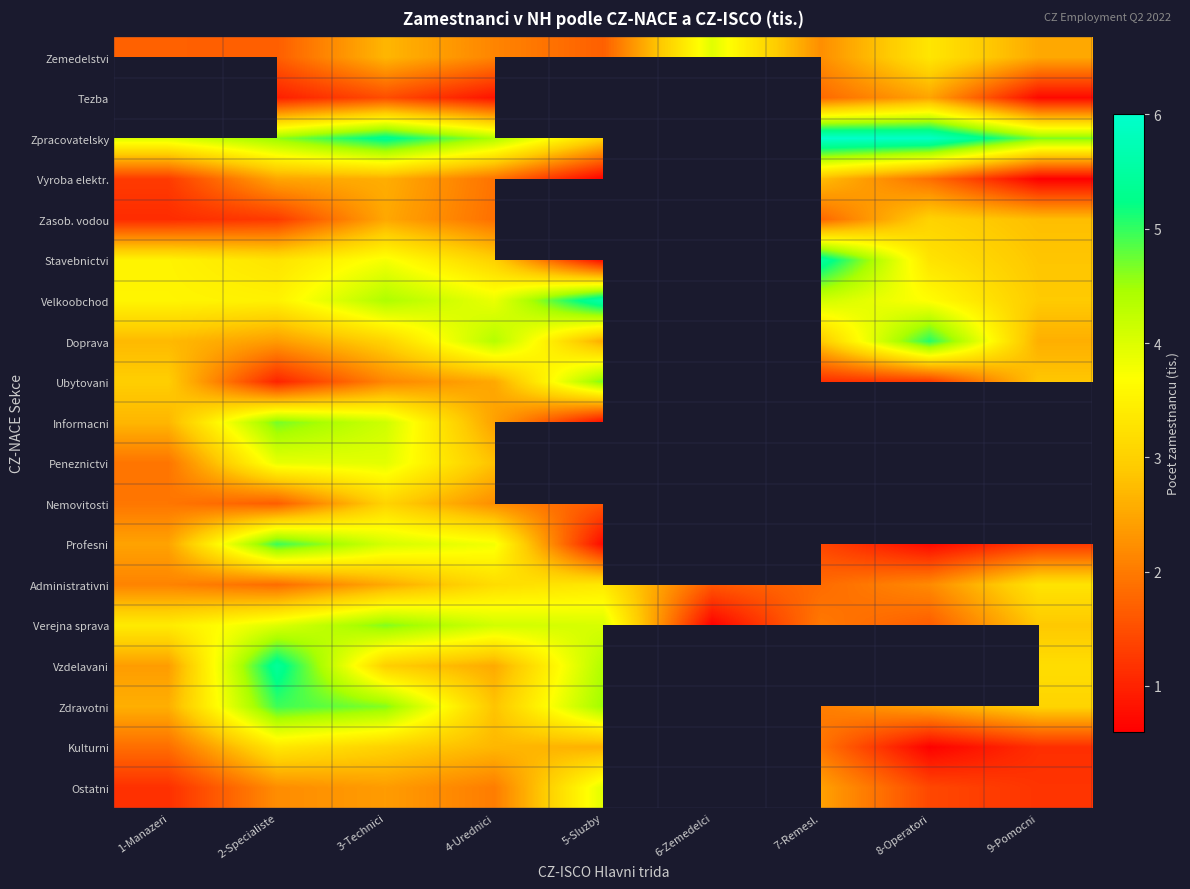

What is the difference between the highest and lowest values at 4-Urednici?

3.6